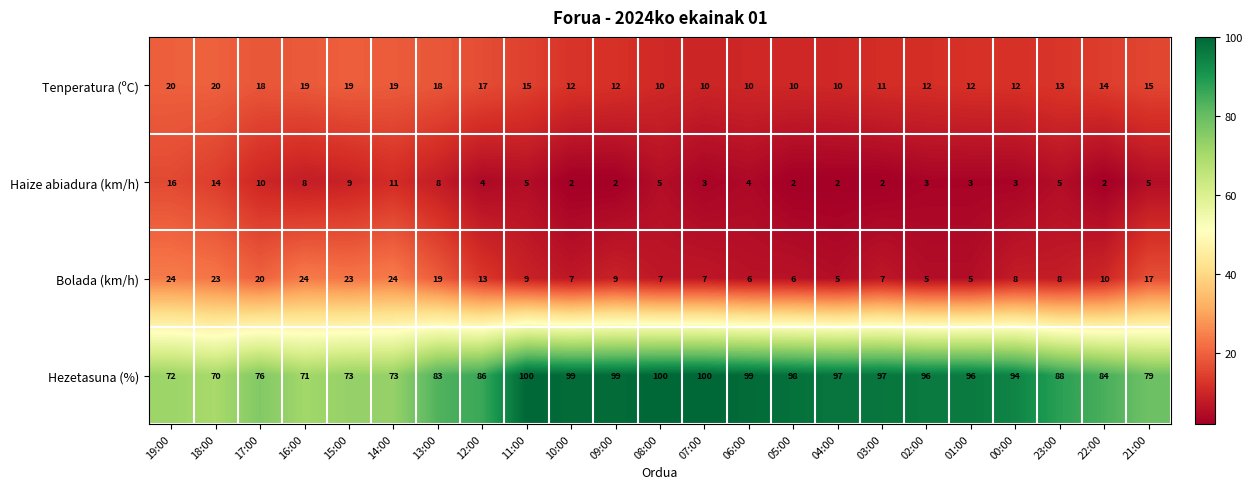

Rank the series by their maximum value, from highest to lowest.

Hezetasuna (%), Bolada (km/h), Tenperatura (ºC), Haize abiadura (km/h)